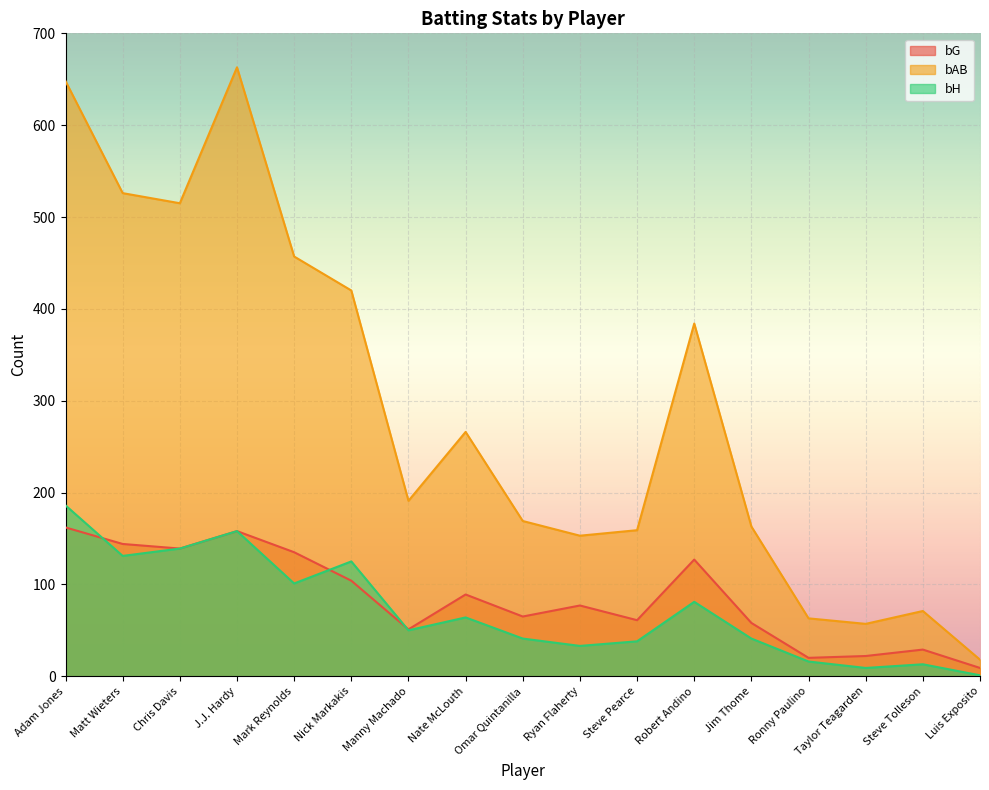

Reading left to right, extract all data points from this chart.

bG: 162	144	139	158	135	104	51	89	65	77	61	127	58	20	22	29	9
bAB: 648	526	515	663	457	420	191	266	169	153	159	384	163	63	57	71	18
bH: 186	131	139	158	101	125	50	64	41	33	38	81	41	16	9	13	1